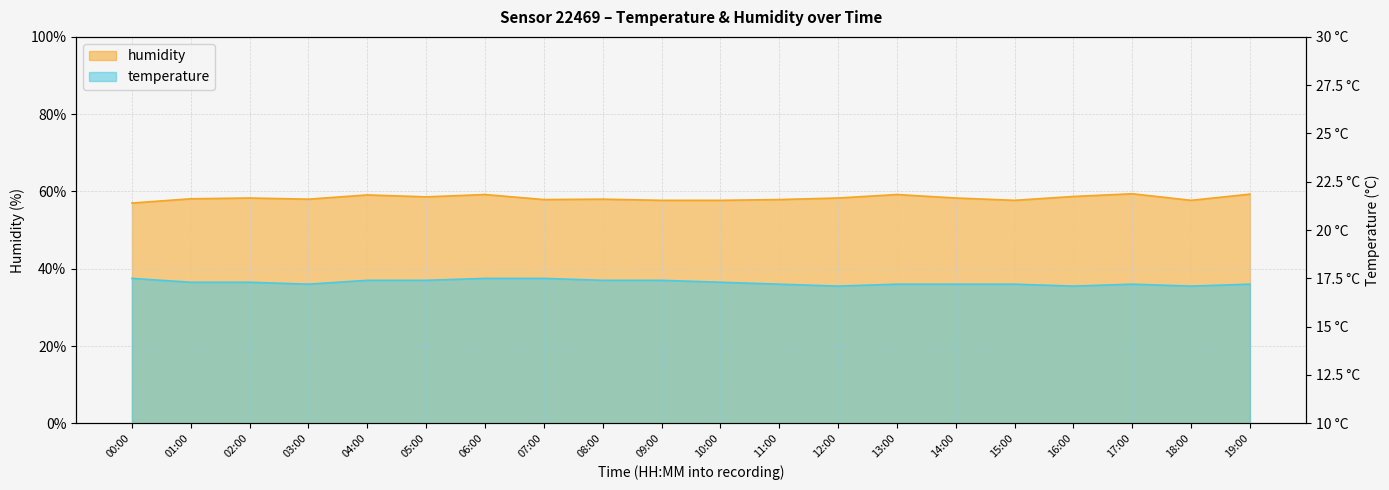

True or false: humidity and temperature cross at least once.

False